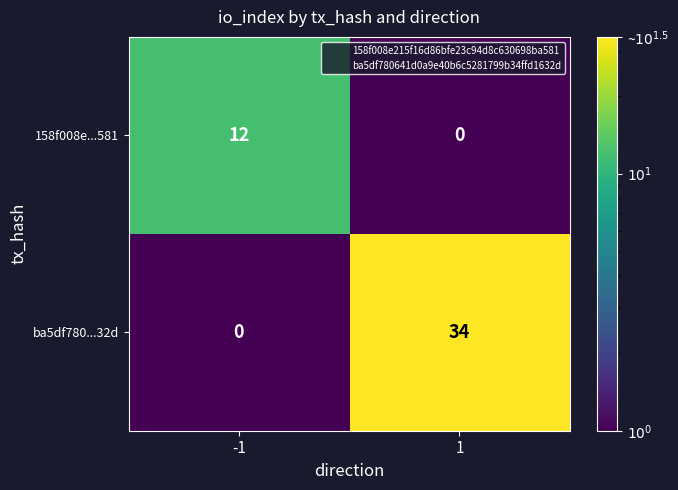

At -1, list the series in order from largest to smallest.

158f008e...581, ba5df780...32d